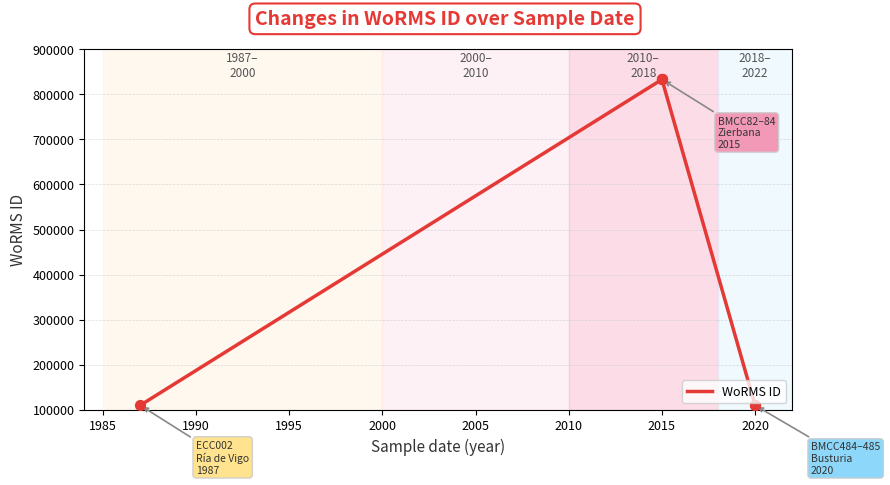

What is the ratio of the value at 01-06-2020 to the value at 01-06-2020?

1.0